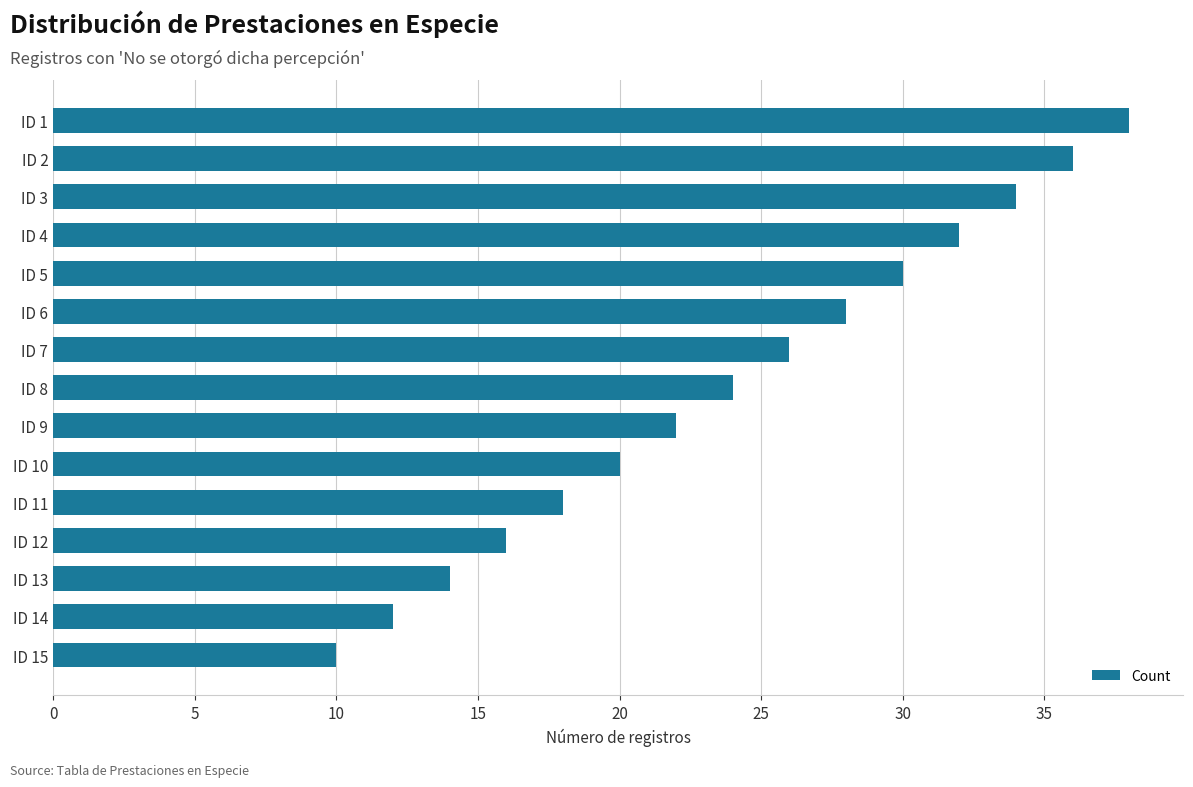

What is the minimum value shown in the chart?

10